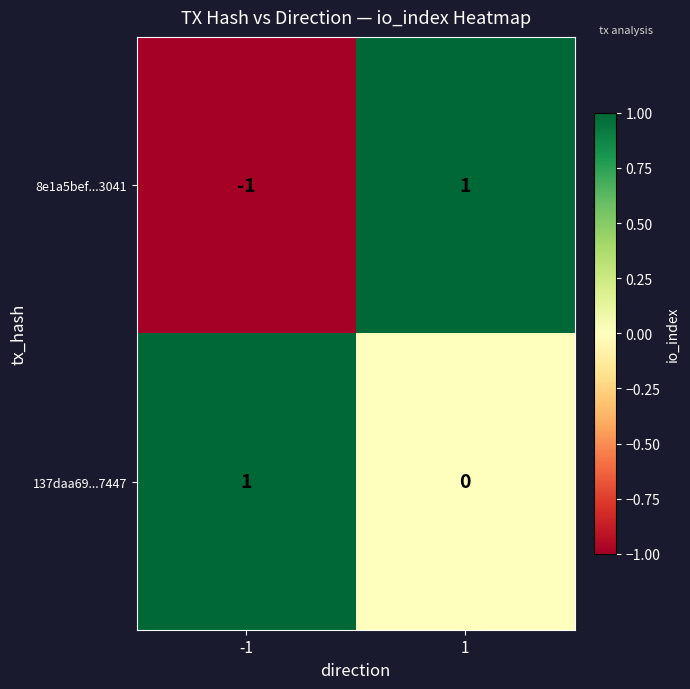

Reading left to right, extract all data points from this chart.

8e1a5bef...3041: -1	1
137daa69...7447: 1	0